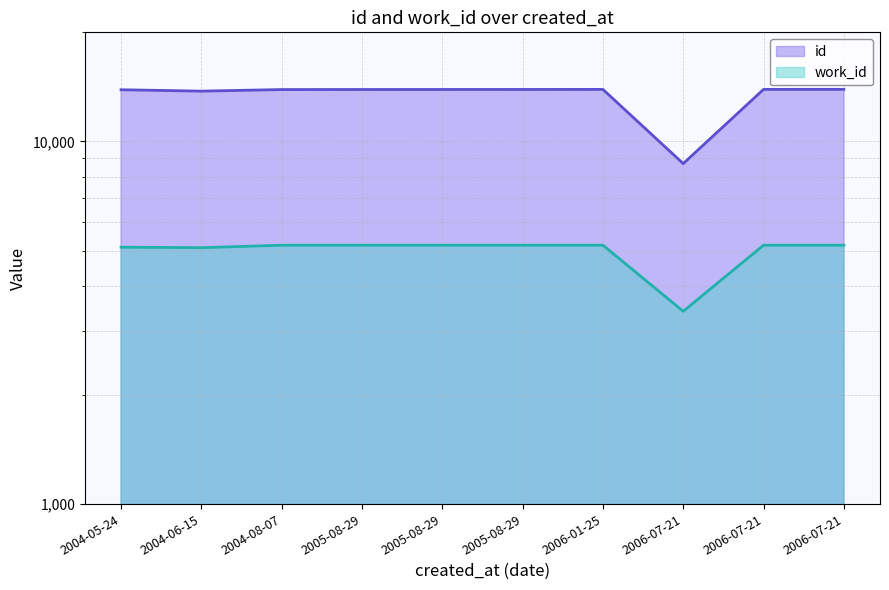

Reading right to left, transcribe all the data shown in this chart.

id: 13925	13921	8689	13920	13915	13913	13911	13906	13767	13890
work_id: 5175	5175	3402	5175	5175	5175	5175	5175	5095	5110